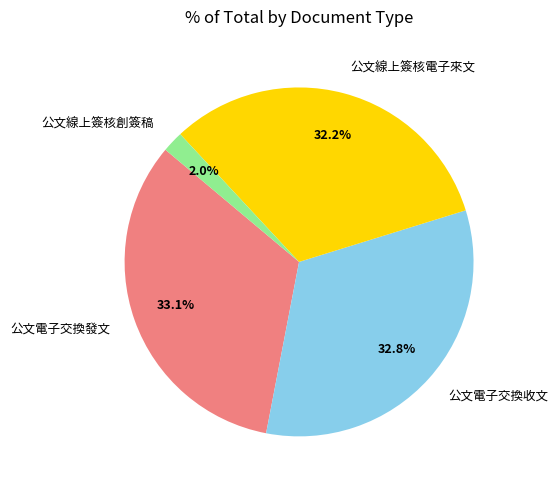

What percentage do 公文線上簽核創簽稿 and 公文電子交換收文 together represent?

34.8%